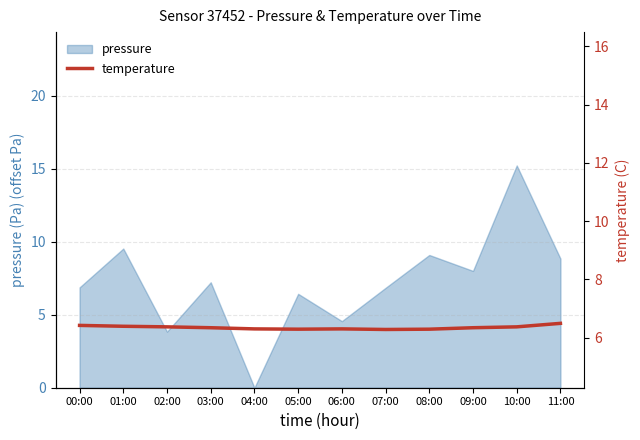

True or false: pressure has a value of 0.0 at 04:00.

True